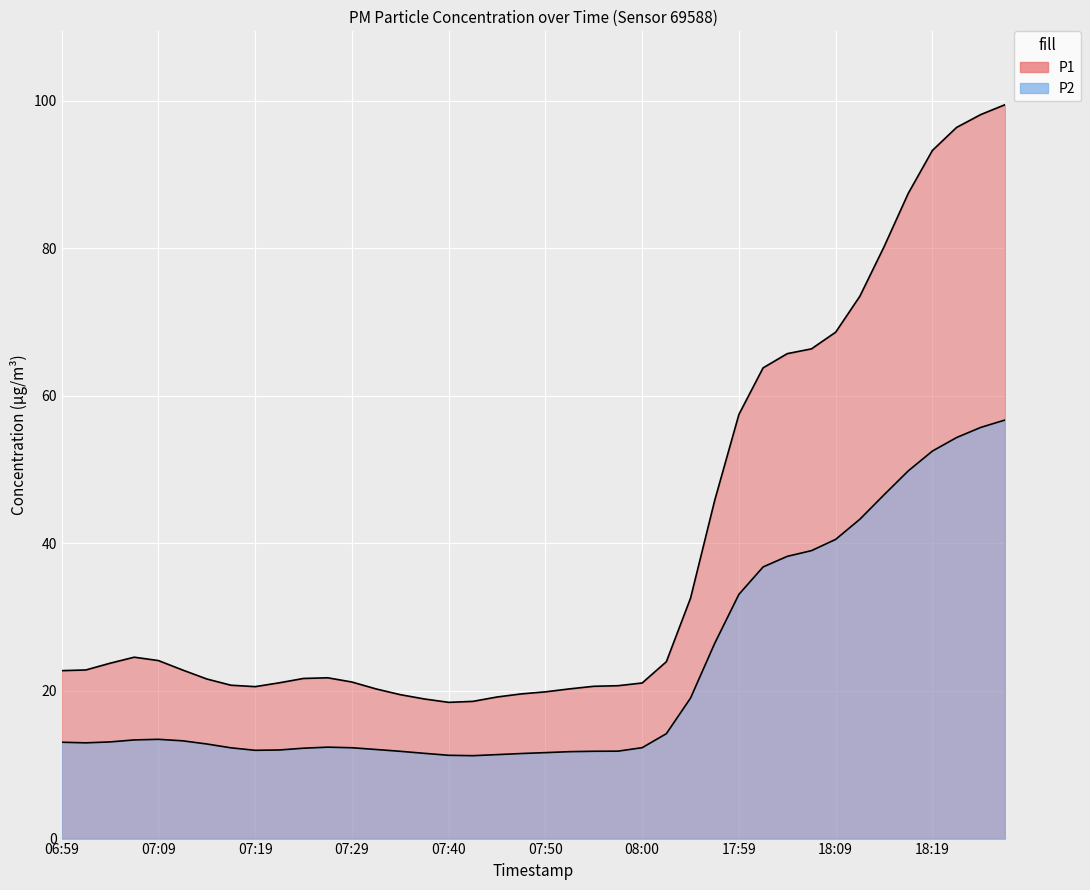

Reading left to right, list all the values displayed in this chart.

P1: 22.8	22.8	23.8	24.6	24.1	22.8	21.6	20.8	20.6	21.1	21.7	21.8	21.2	20.3	19.5	18.9	18.5	18.6	19.2	19.6	19.9	20.3	20.6	20.7	21.1	24.0	32.6	45.8	57.5	63.8	65.7	66.4	68.6	73.5	80.2	87.4	93.2	96.4	98.1	99.4
P2: 13.1	13.0	13.1	13.4	13.4	13.2	12.8	12.3	12.0	12.0	12.2	12.4	12.3	12.1	11.8	11.5	11.3	11.2	11.4	11.5	11.6	11.8	11.8	11.8	12.3	14.2	19.0	26.5	33.1	36.8	38.2	39.0	40.5	43.3	46.6	49.8	52.5	54.3	55.7	56.7